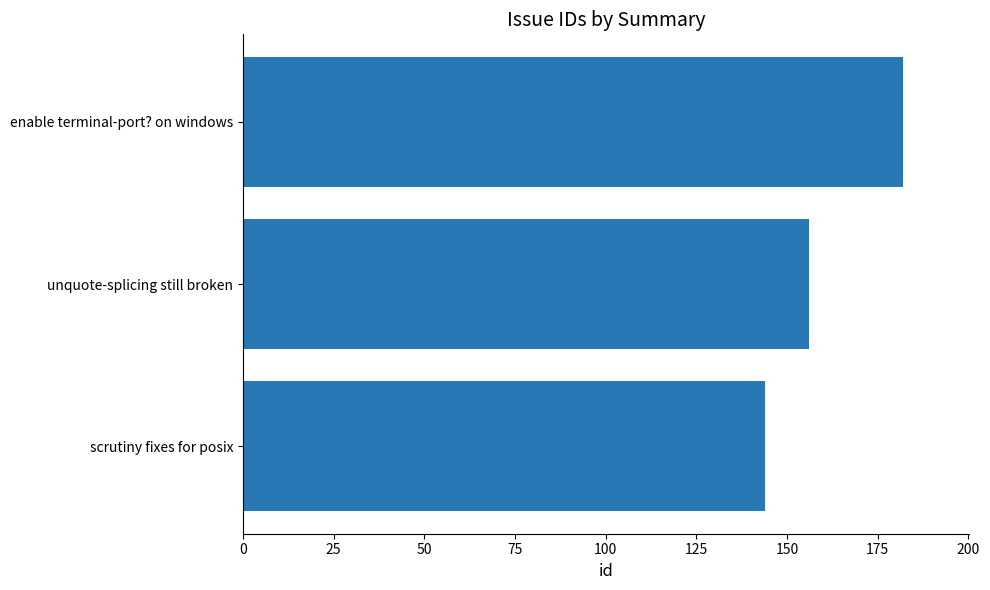

At which label is the value closest to 163?

unquote-splicing still broken